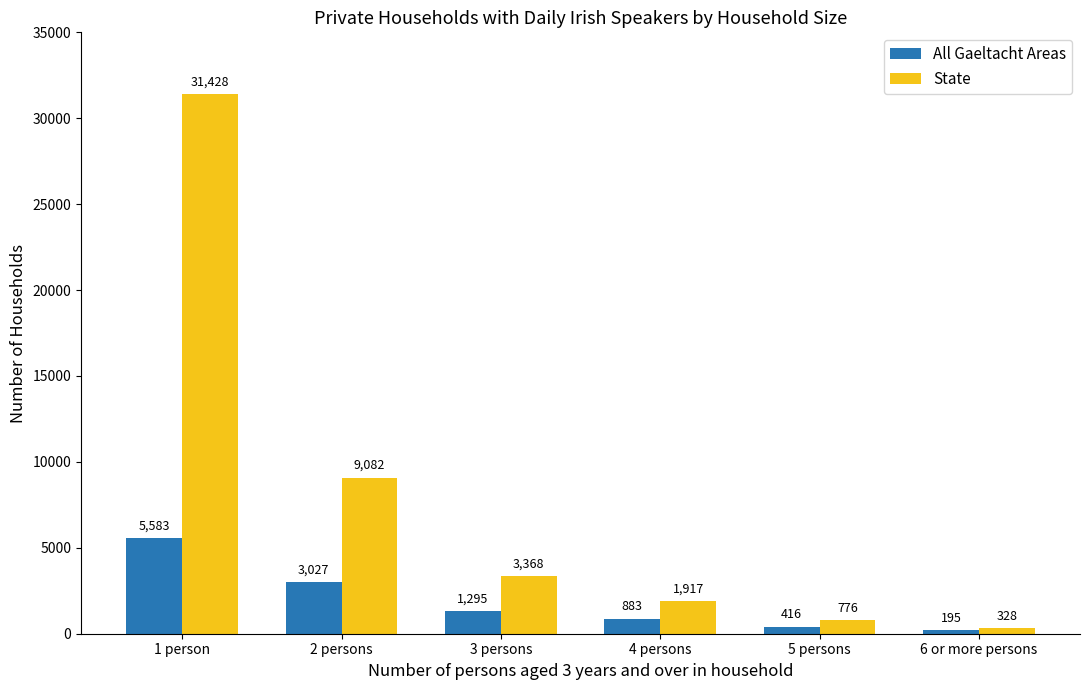

What is the sum of all State values?

46899